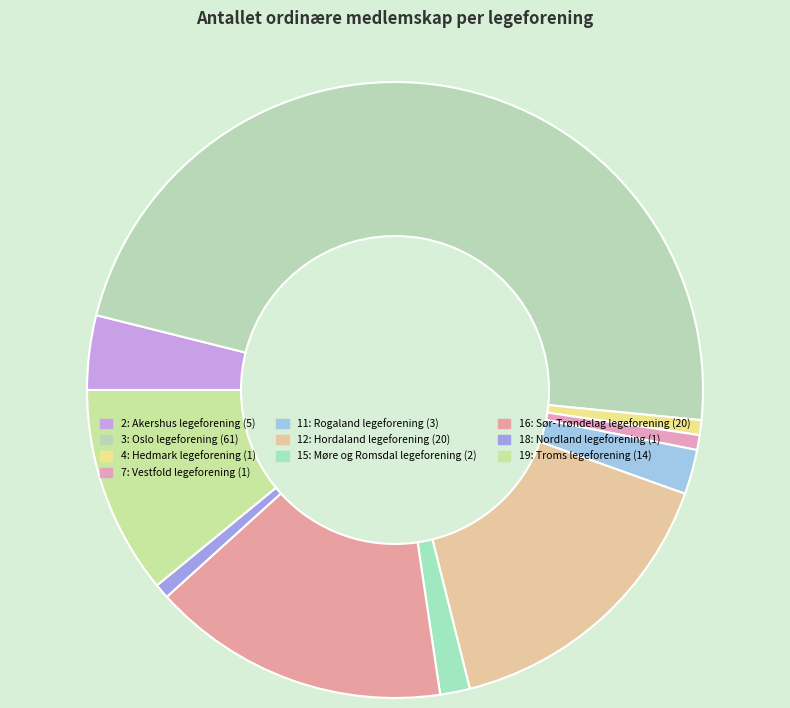

True or false: 4: Hedmark legeforening accounts for 1% of the total.

True